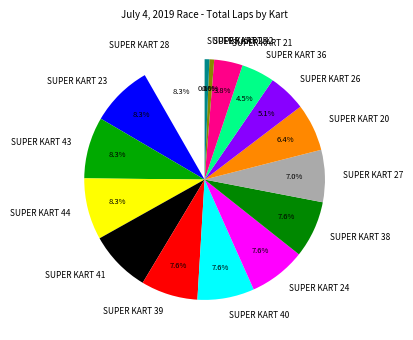

Is there a majority slice in this chart?

No